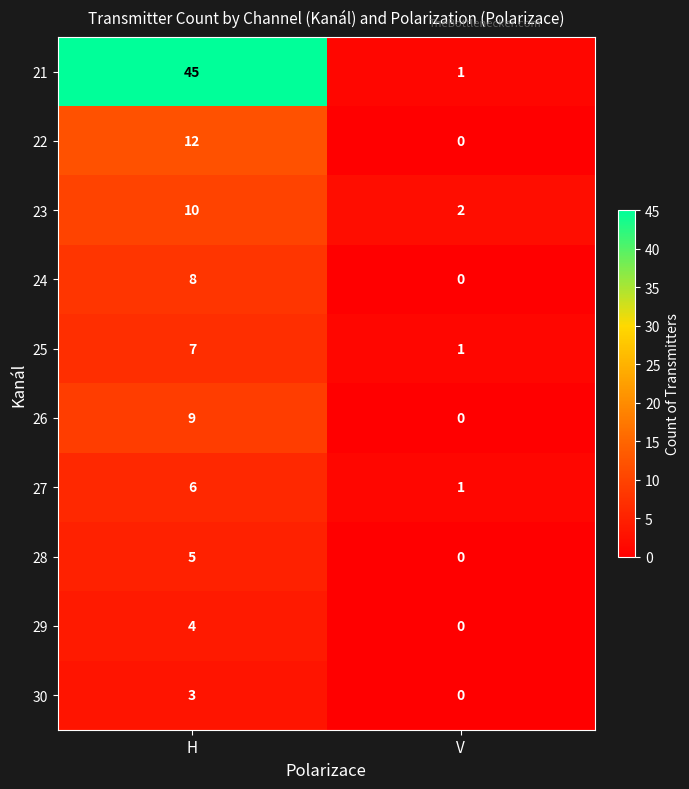

Is it true that 24 equals 8 at H?

True